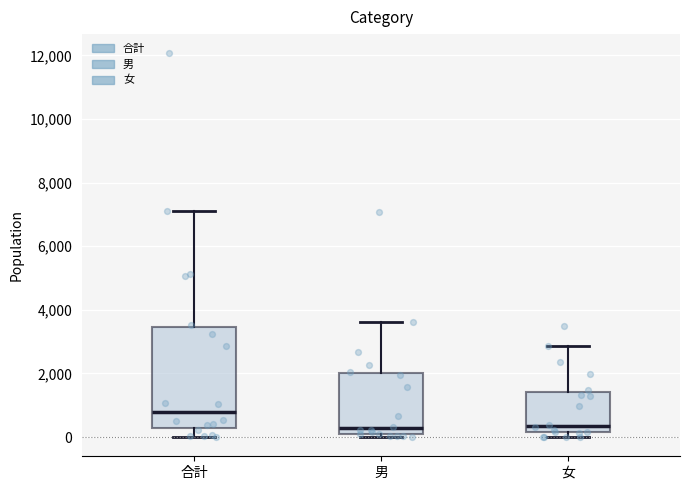

Which box has the highest median line?

合計